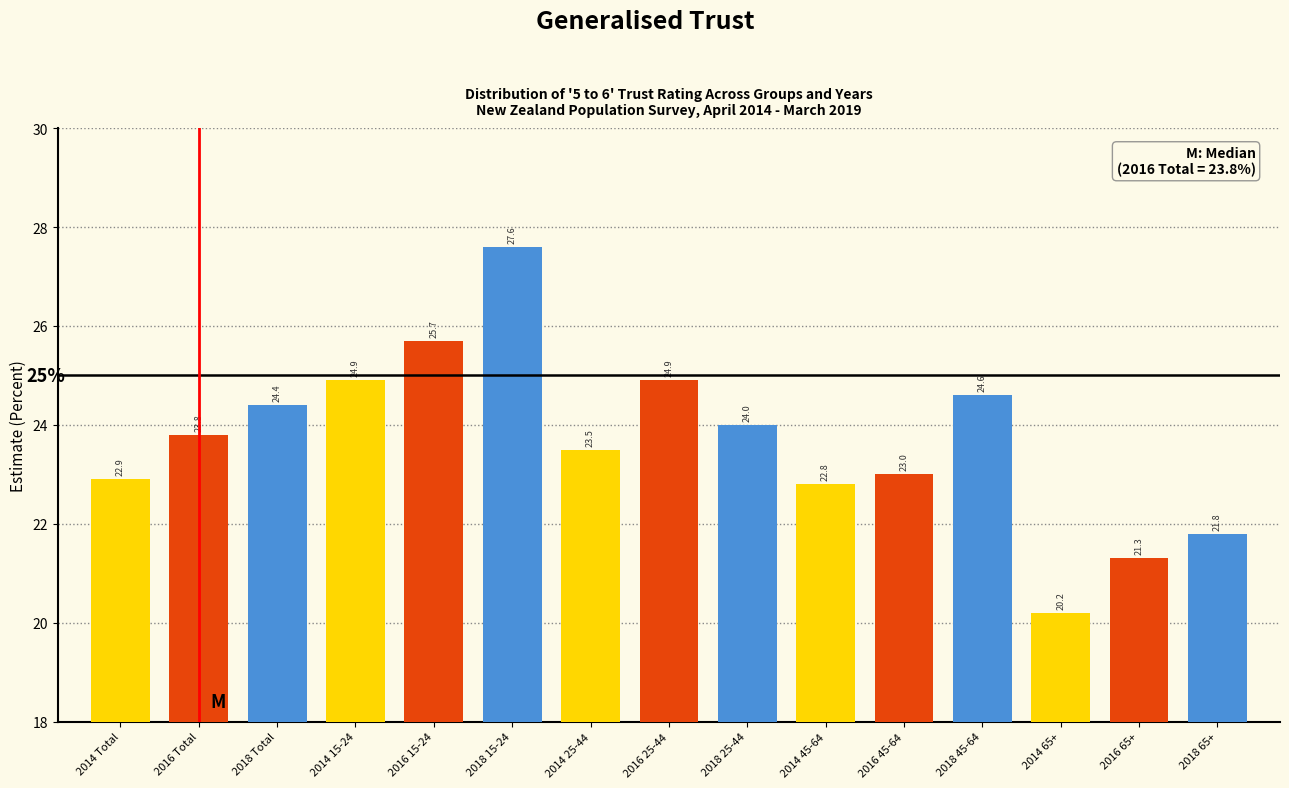

Reading right to left, transcribe all the data shown in this chart.

2018 65+=21.8	2016 65+=21.3	2014 65+=20.2	2018 45-64=24.6	2016 45-64=23.0	2014 45-64=22.8	2018 25-44=24.0	2016 25-44=24.9	2014 25-44=23.5	2018 15-24=27.6	2016 15-24=25.7	2014 15-24=24.9	2018 Total=24.4	2016 Total=23.8	2014 Total=22.9